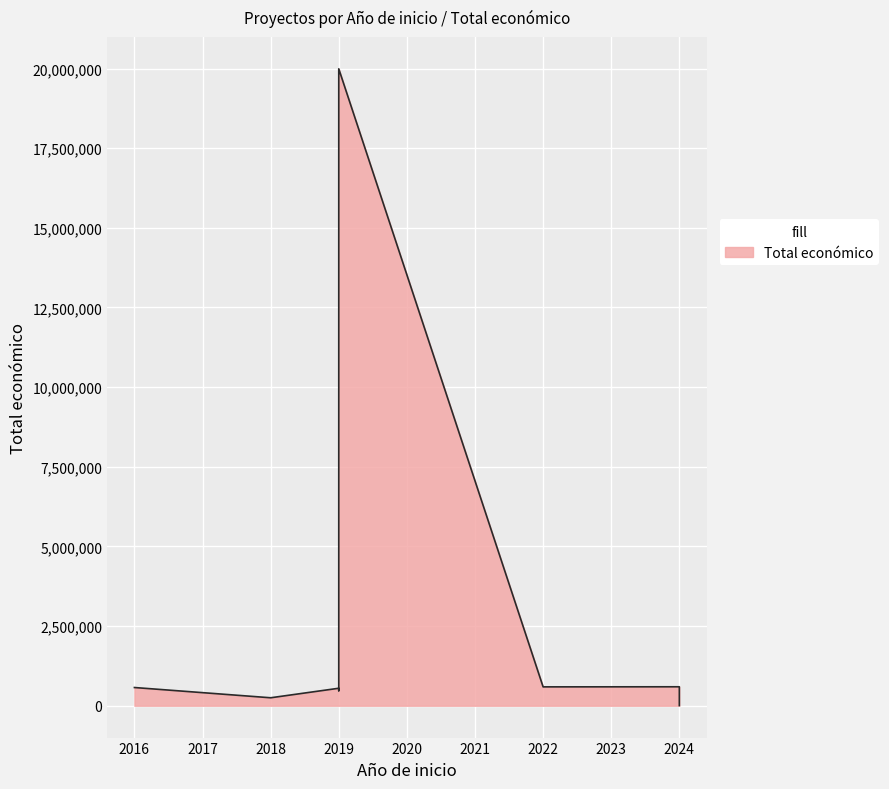

What is the value of the 5th point from the left?

548889